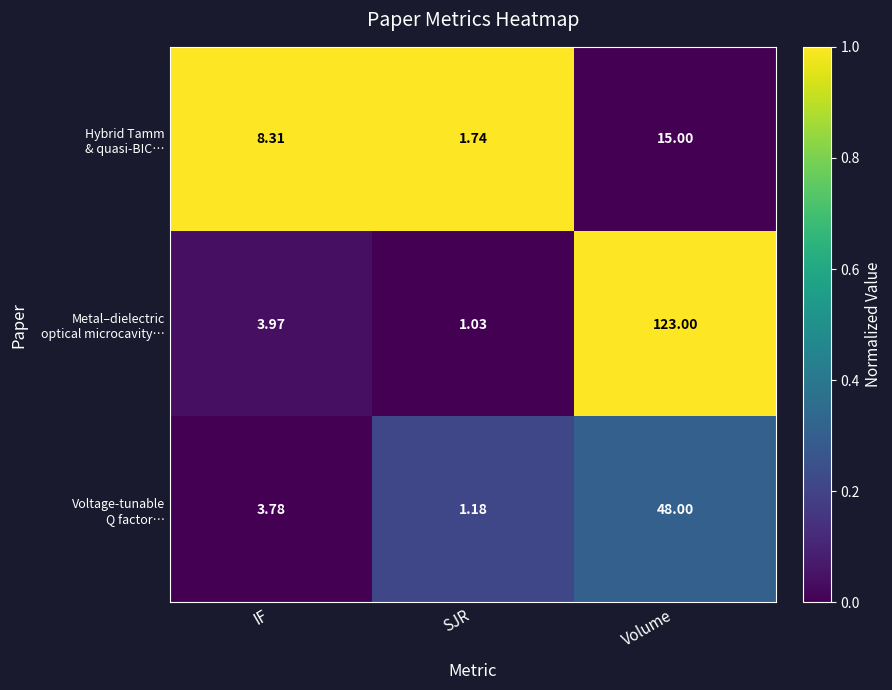

How many series are shown in this chart?

3